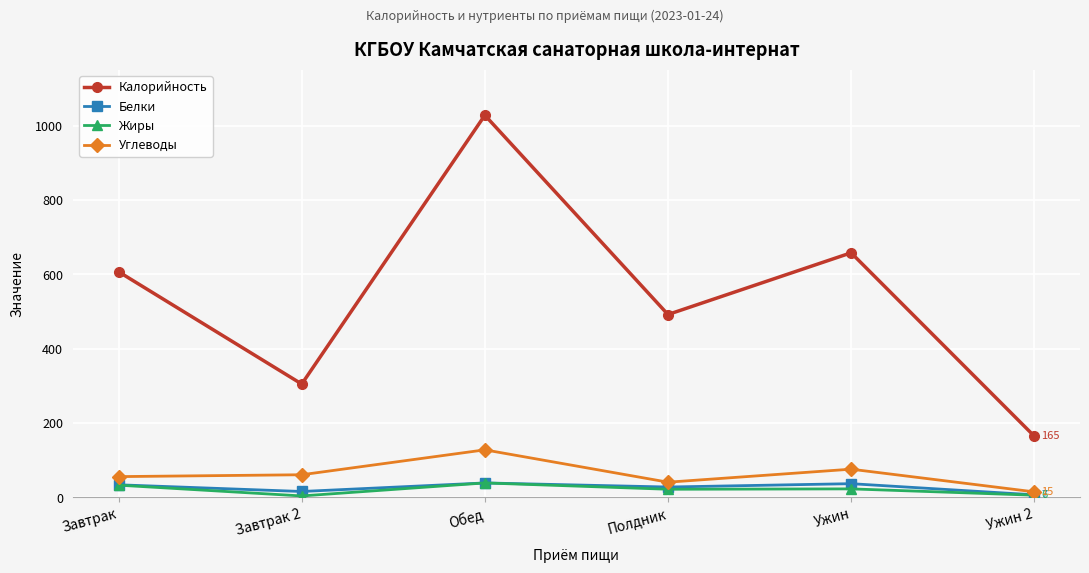

Which series has the largest range (max minus min)?

Калорийность